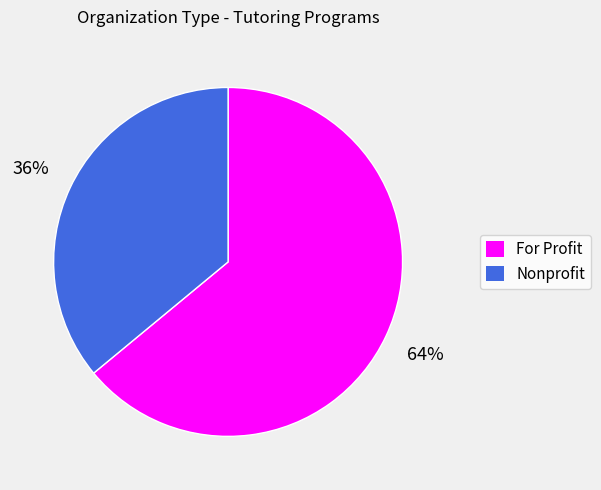

To the nearest percent, what portion does For Profit represent?

64%